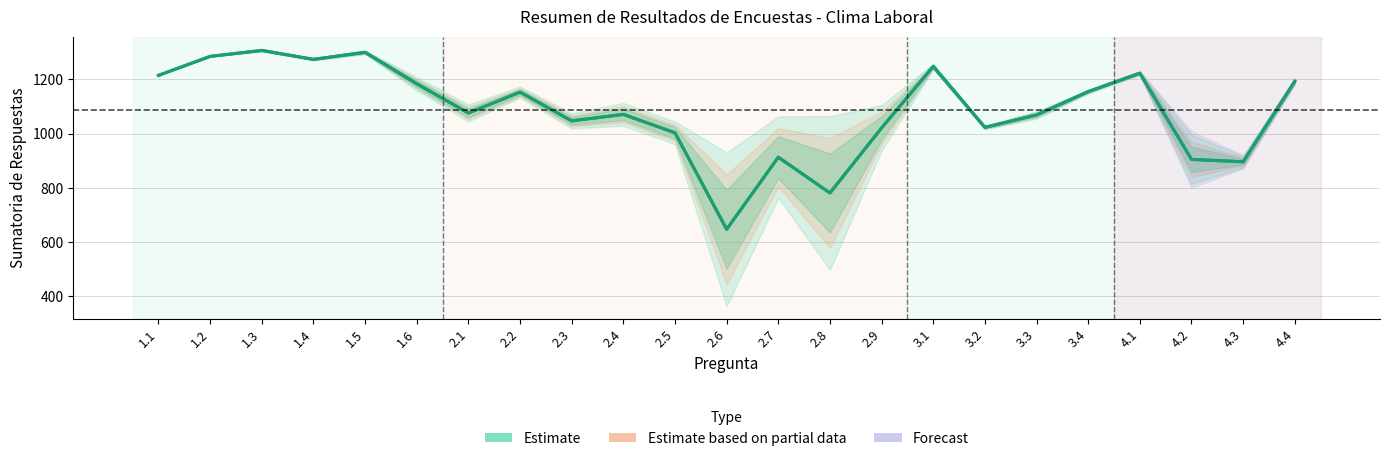

Reading left to right, what are all the values shown in this chart?

1215	1285	1307	1274	1300	1184	1076	1153	1047	1071	1003	647	913	781	1021	1248	1023	1069	1155	1223	905	896	1193